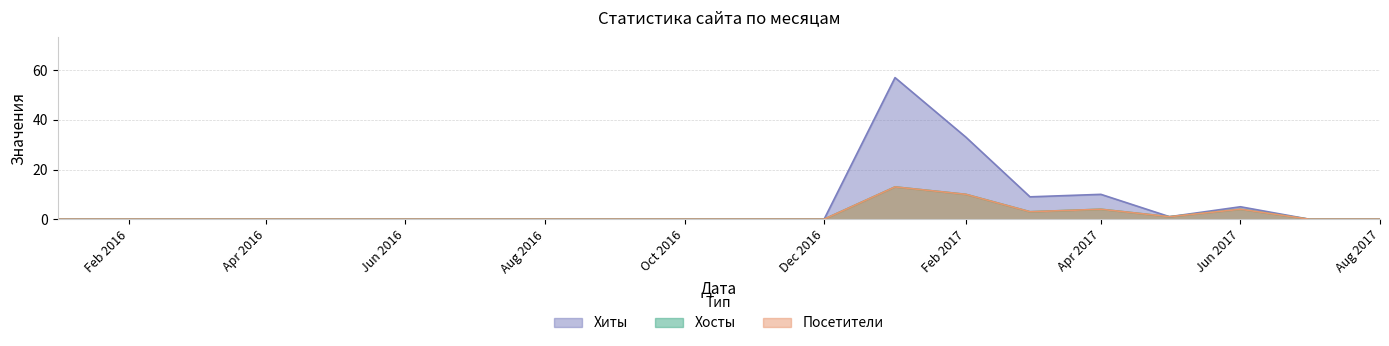

Does the chart display data point markers on the line(s)?

No